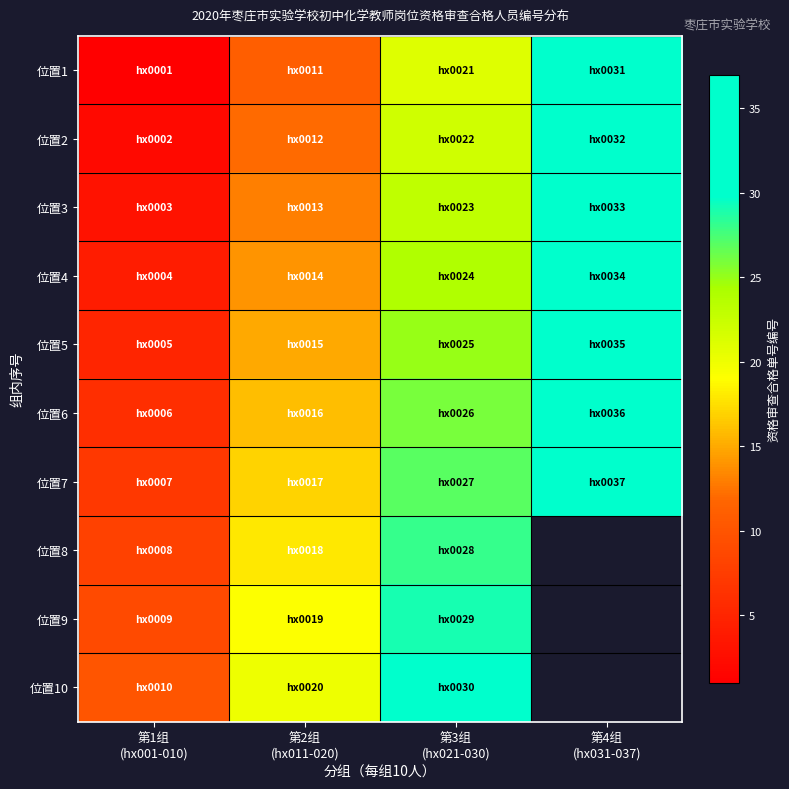

What is the difference between the maximum and minimum values in the 位置2 series?

30.0